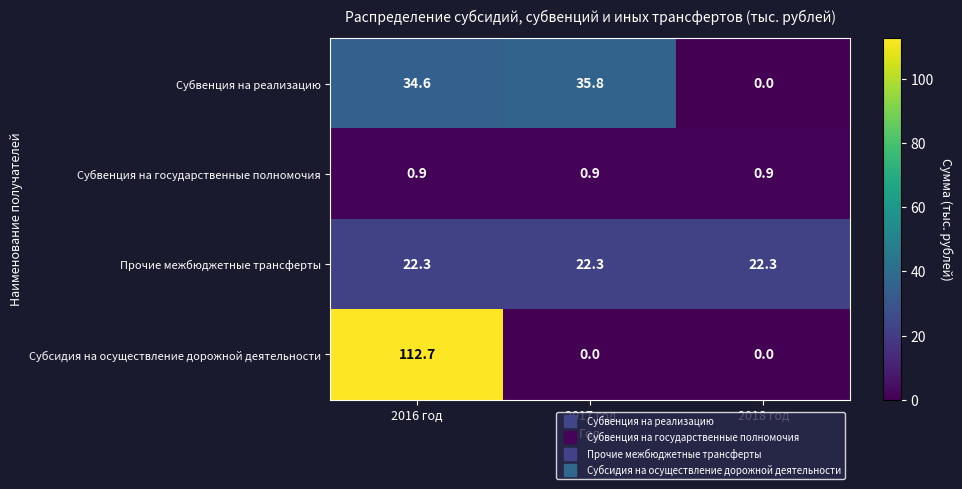

What is the total value across all series at 2016 год?

170.5